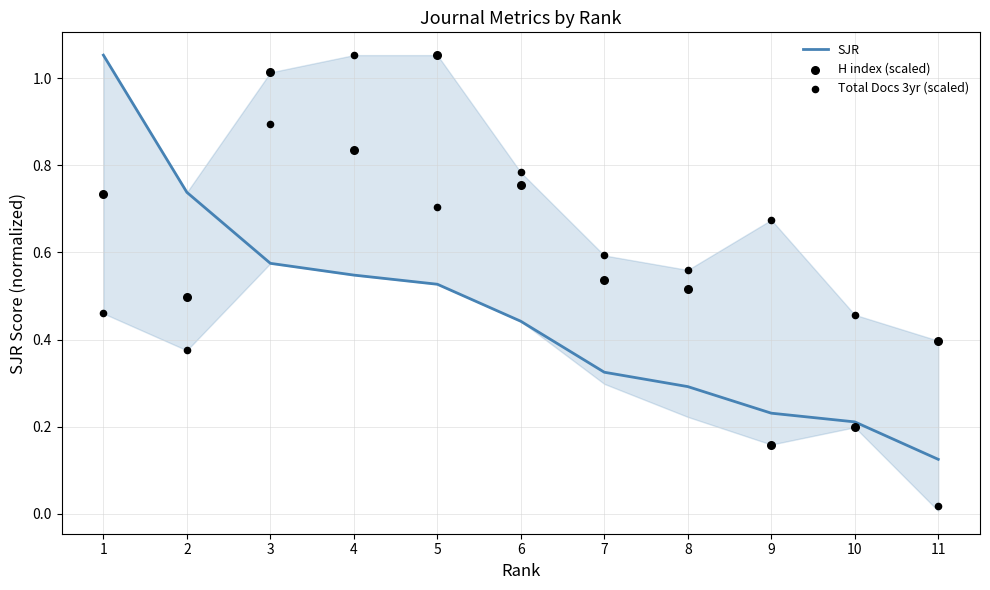

What are all the series names shown in the legend?

SJR, H index (scaled), Total Docs 3yr (scaled)